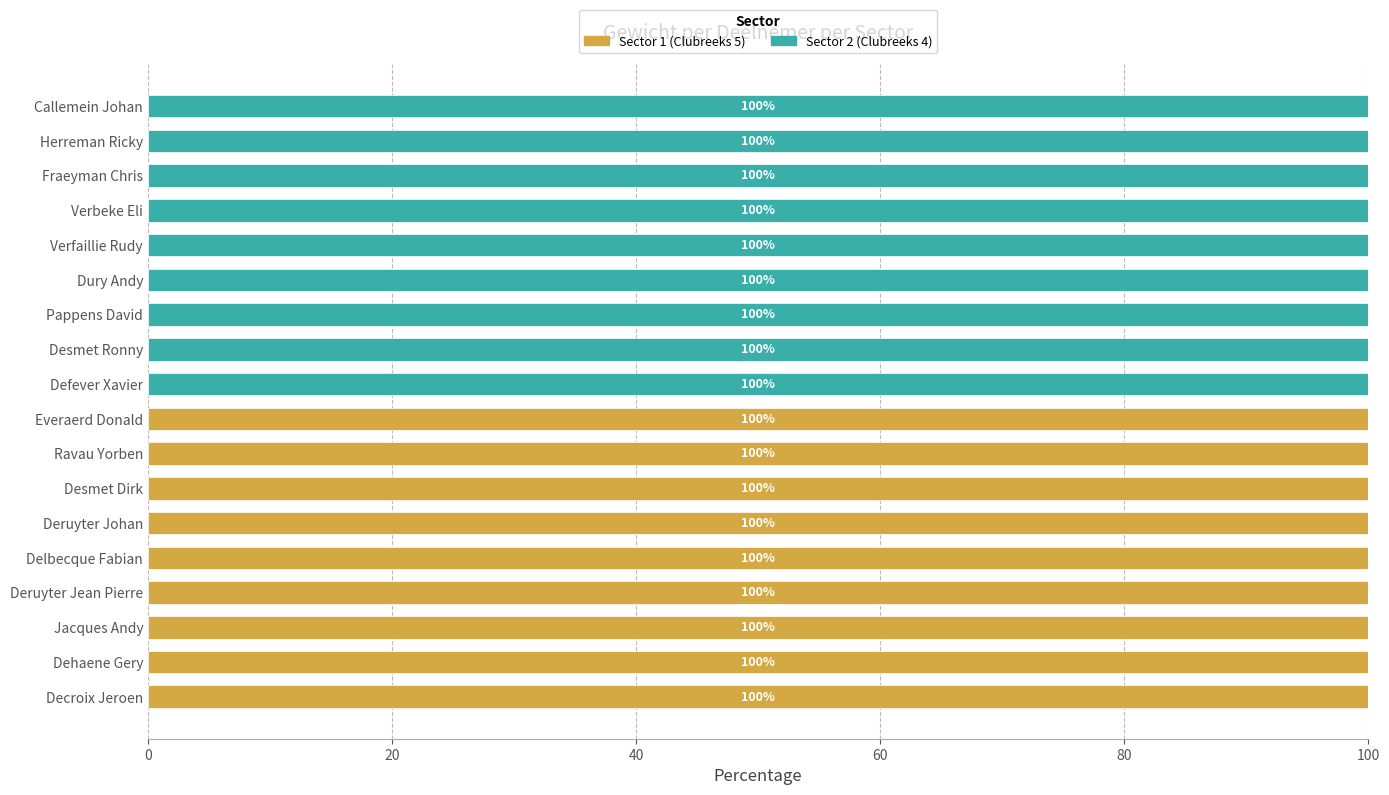

Is it true that Sector 1 (Clubreeks 5) equals 132 at Dehaene Gery?

False